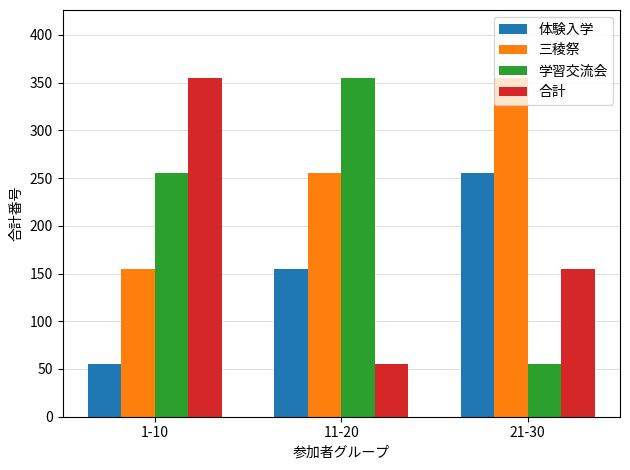

Count the 体験入学 values in the range 55 to 255.

3